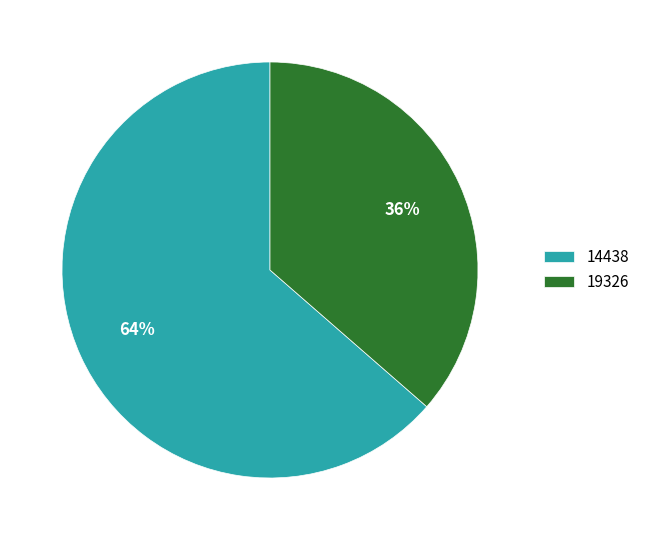

True or false: 19326 accounts for 36% of the total.

True